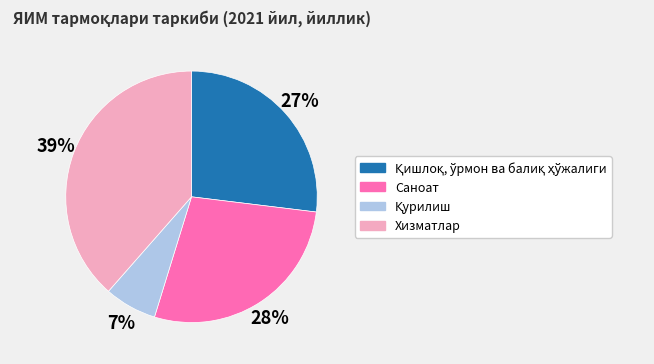

To the nearest percent, what is the difference between the largest and smallest slice percentages?

32%